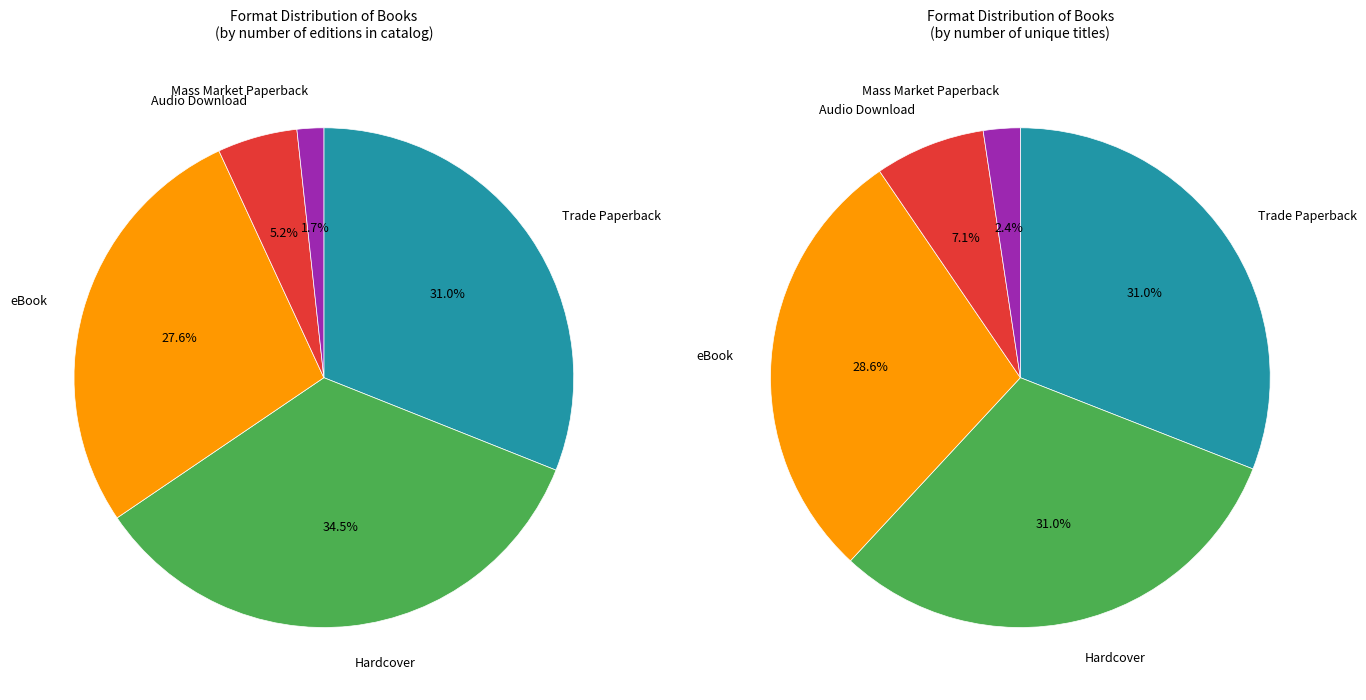

Is it true that Trade Paperback is 26% of the pie?

False